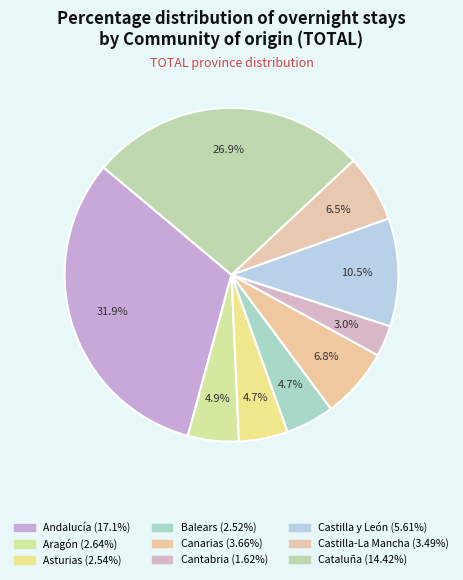

Do Andalucía and Castilla y León together represent more than half of the pie?

No